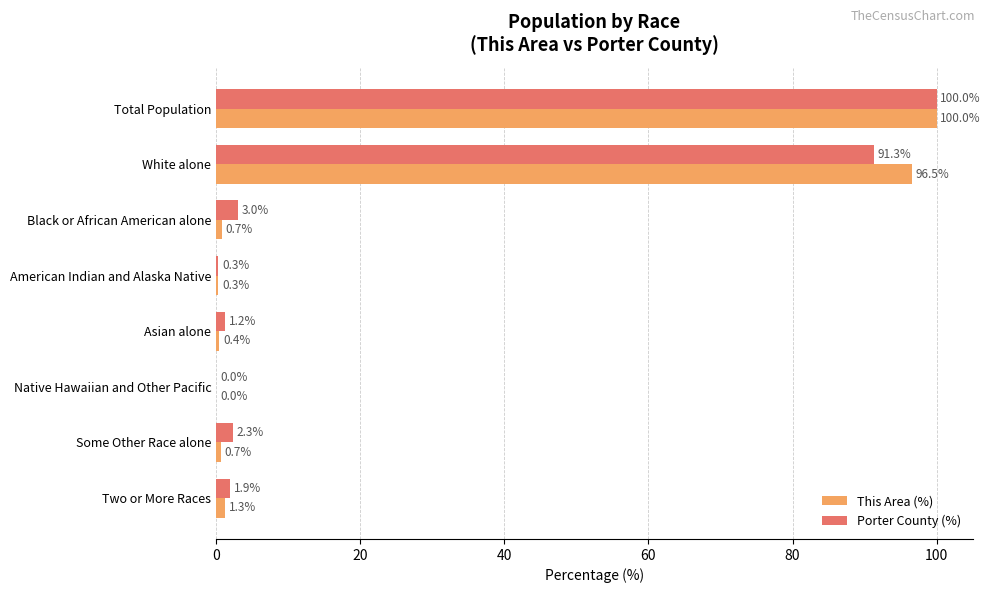

What is the maximum value for This Area (%)?

100.0